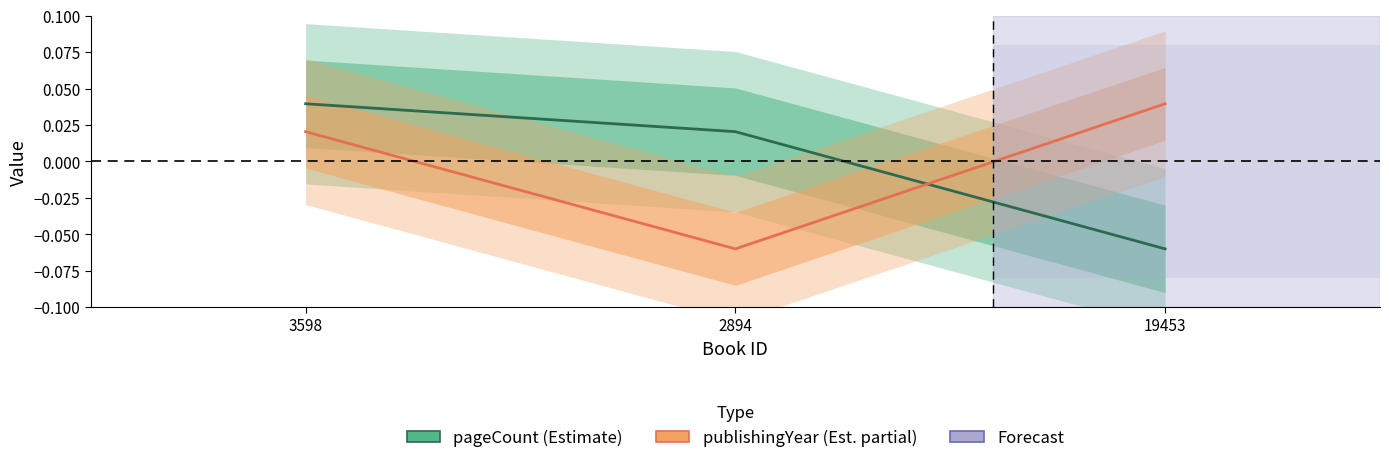

The value of pageCount (Estimate) at 19453 is -0.1. True or false?

False